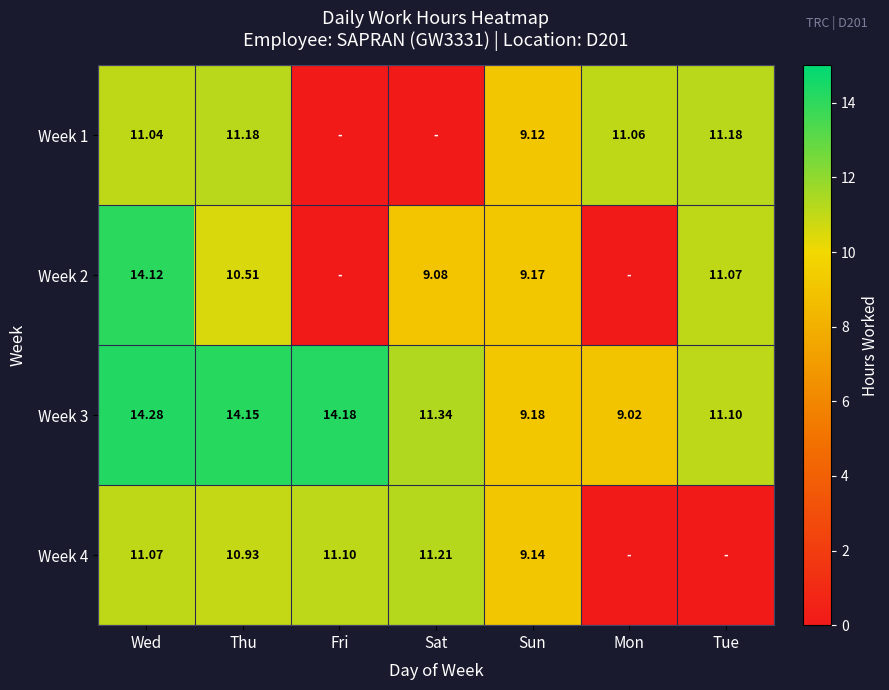

At which category is the sum across all series the highest?

Wed